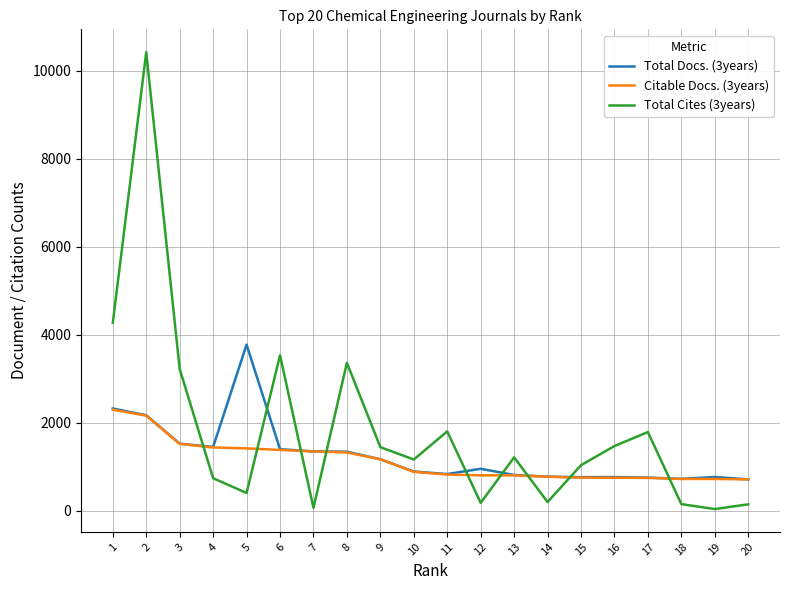

How many times do Total Cites (3years) and Total Docs. (3years) cross each other?

9